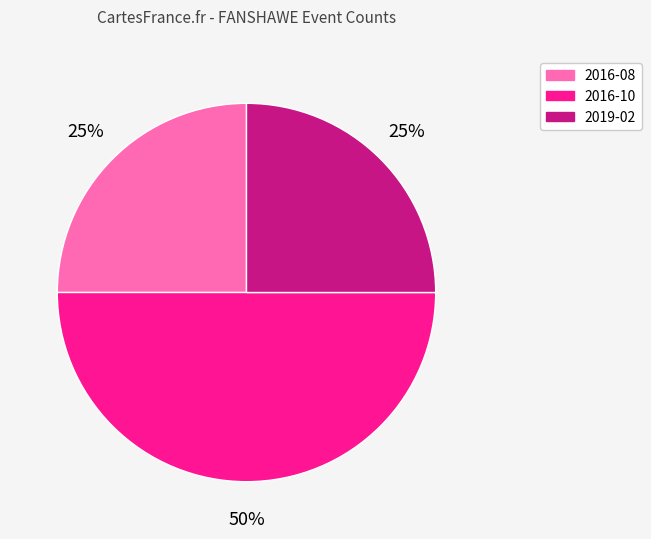

Which category has the biggest portion of the pie?

2016-10